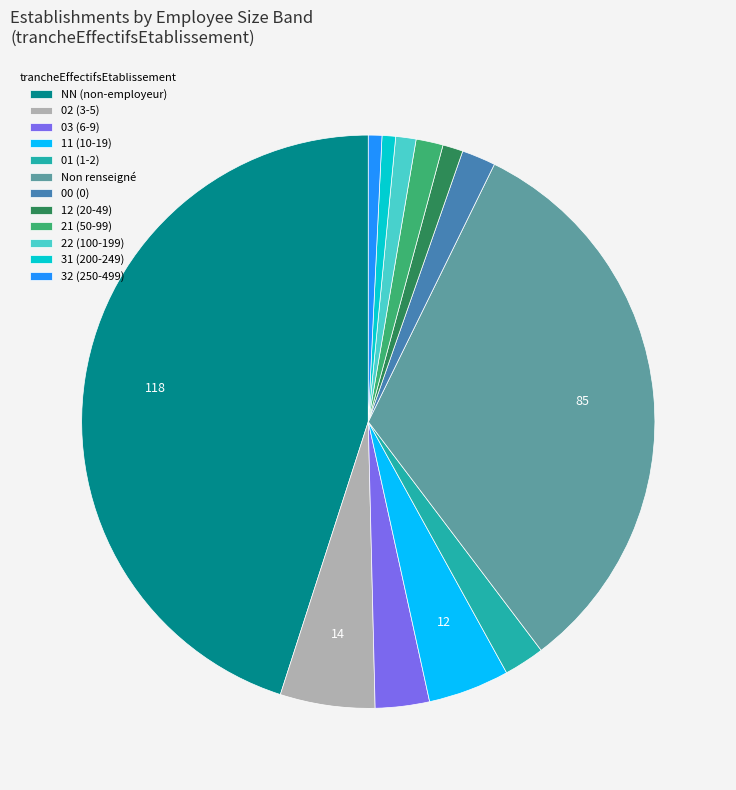

Is the sum of 03 (6-9) and 31 (200-249) greater than half?

No